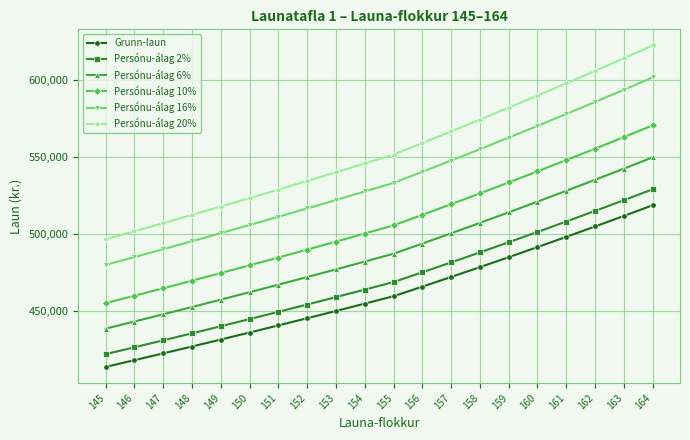

Is this an area chart (filled region under the line)?

No